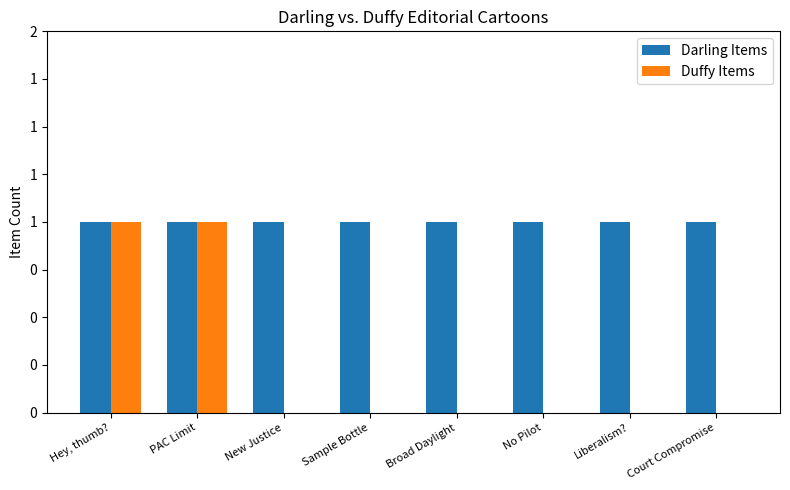

Which has a higher value, New Justice or No Pilot?

New Justice